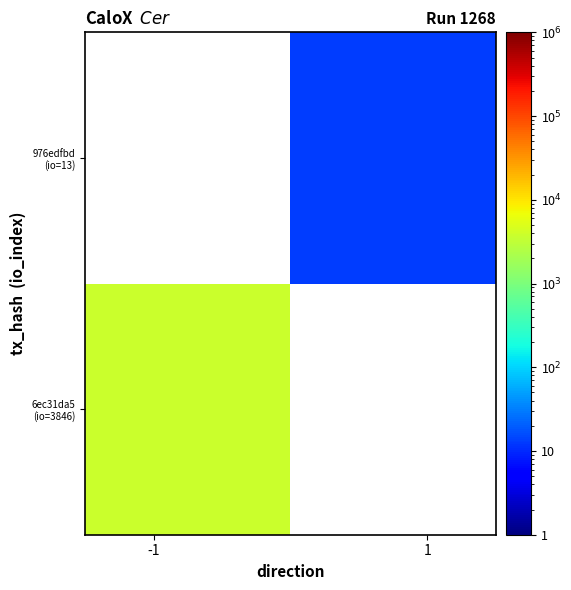

How many series are shown in this chart?

2